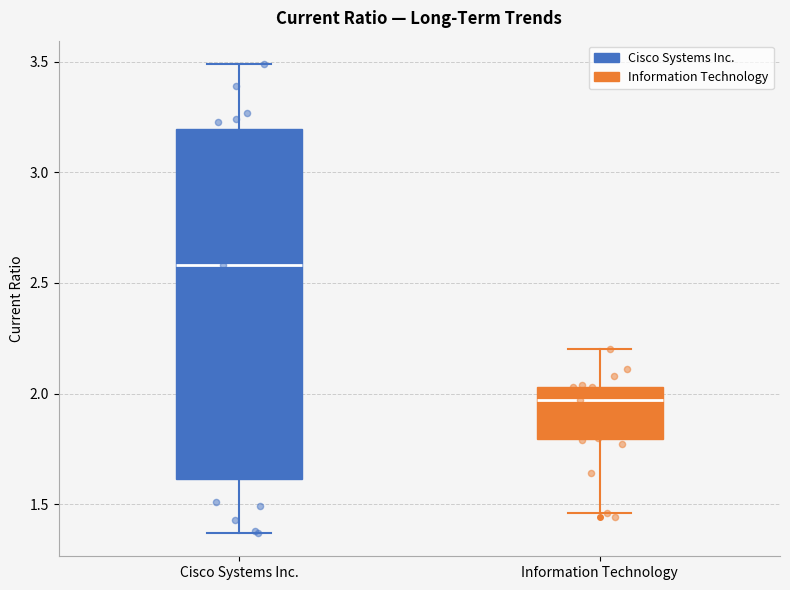

Reading left to right, read every box against the y-axis: the position of its median line, the range the box covers, and the ends of its whiskers. The values are not printed on the chart, so give them approximately, as read against the axis.

Cisco Systems Inc.: median 2.60, box 1.60 to 3.20, whiskers 1.35 to 3.50
Information Technology: median 1.95, box 1.80 to 2.05, whiskers 1.45 to 2.20